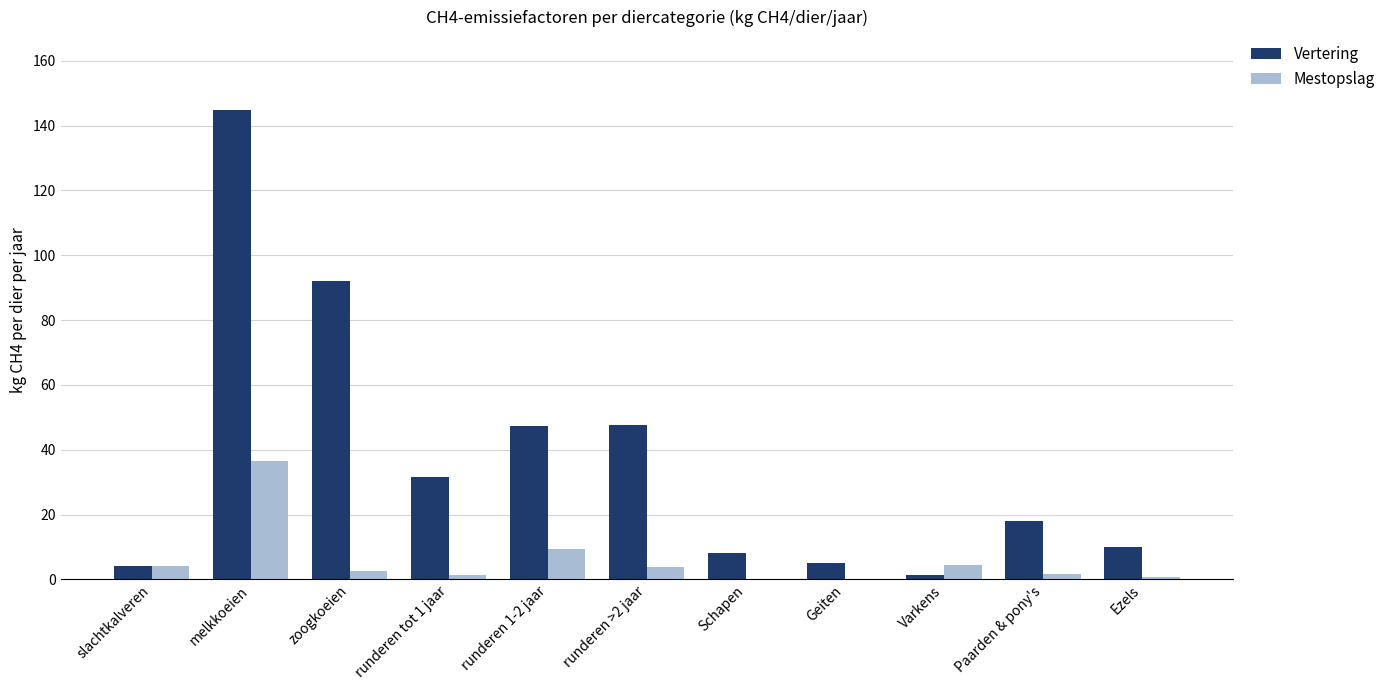

Is it true that Vertering equals 92.0 at zoogkoeien?

True